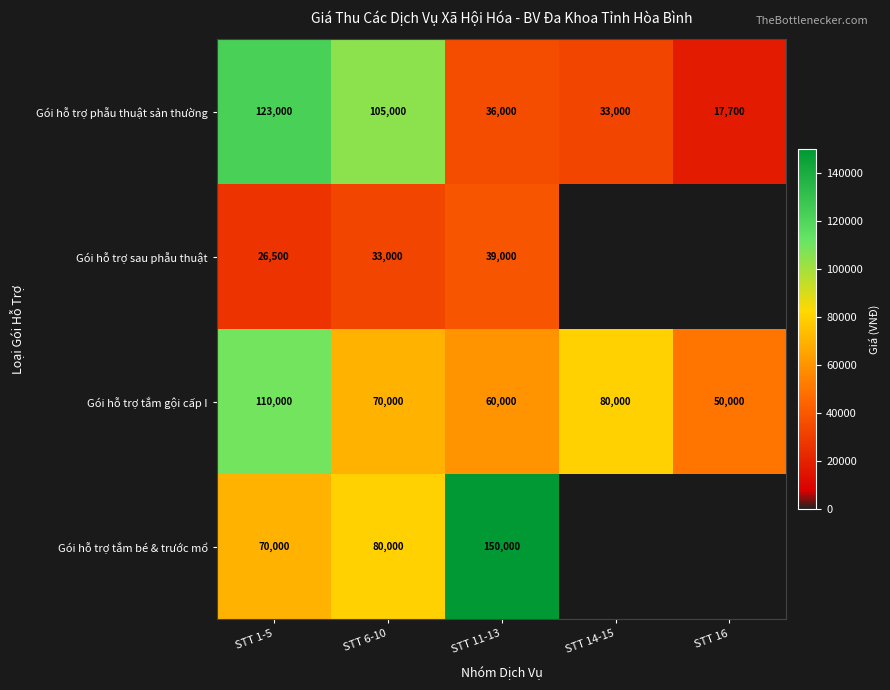

Which label corresponds to the largest value in the chart?

STT 11-13